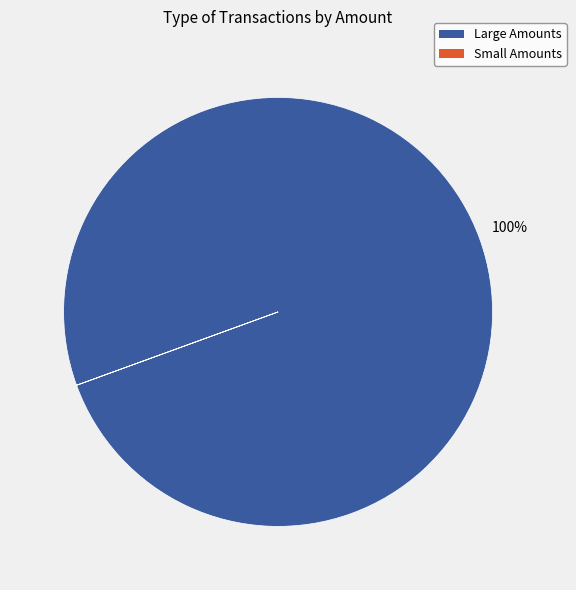

To the nearest percent, what is the difference between the largest and smallest slice percentages?

100%